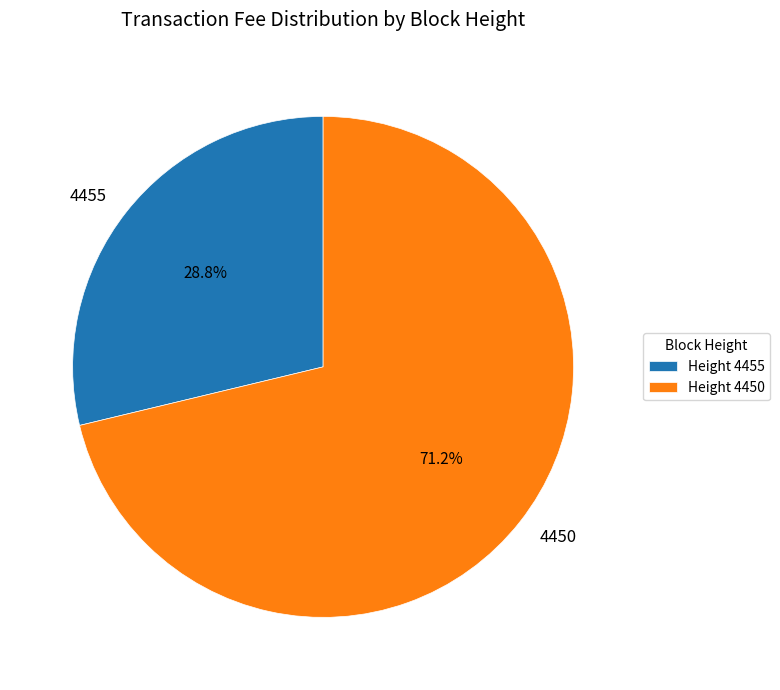

How many slices are in this pie chart?

2